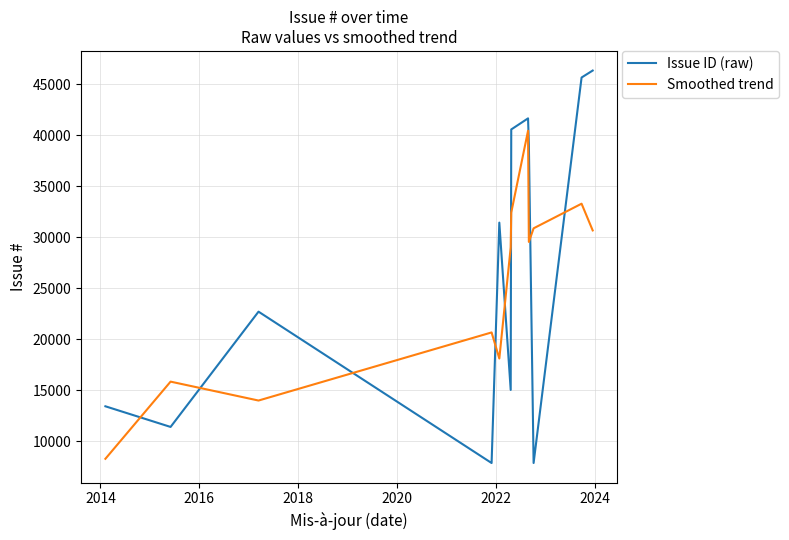

List the series in order of their peak value, lowest first.

Smoothed trend, Issue ID (raw)